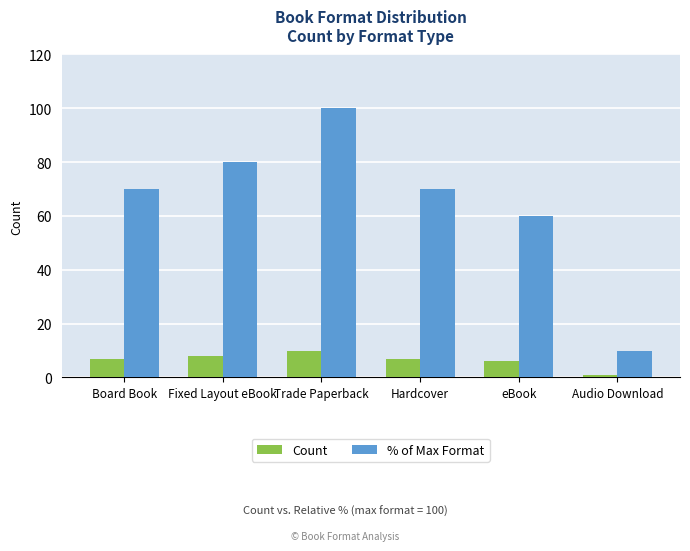

Does the chart contain stacked bars?

No